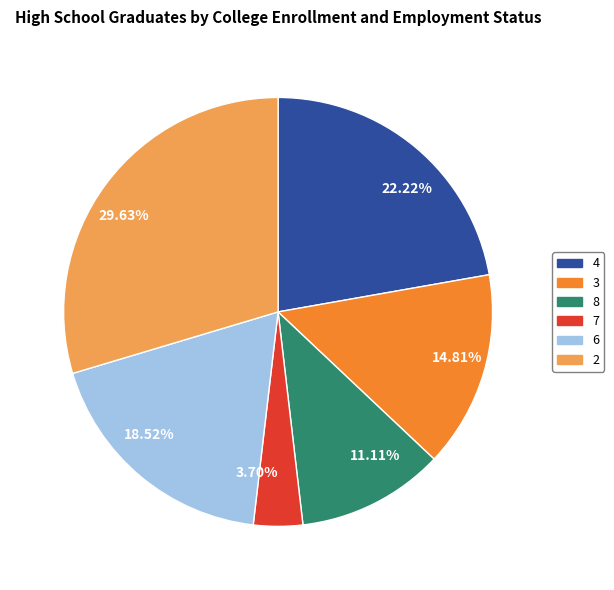

Rank the categories by value from highest to lowest.

2, 4, 6, 3, 8, 7